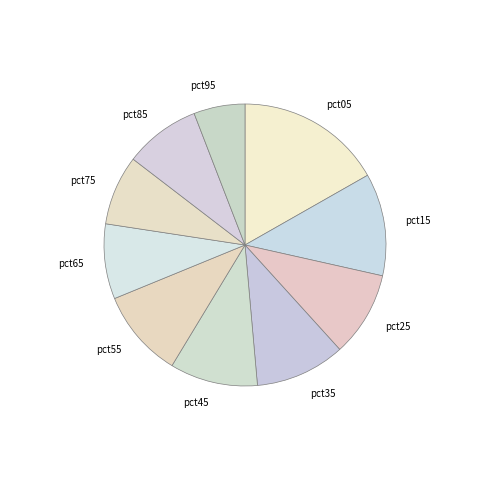

Combined, do pct75 and pct95 account for over 50%?

No